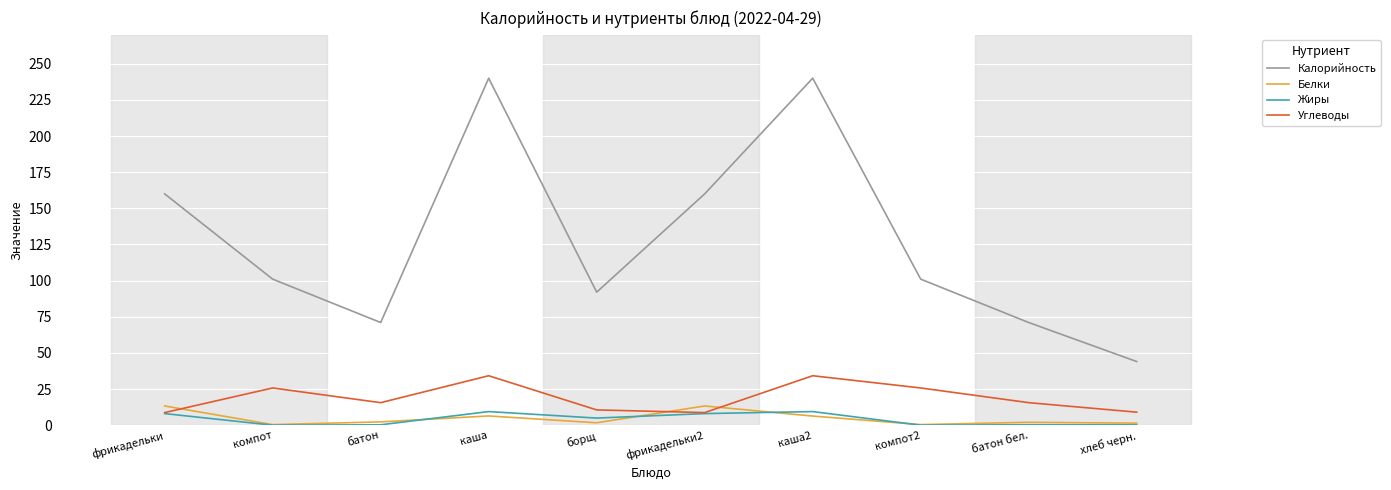

Rank the series at каша from highest to lowest value.

Калорийность, Углеводы, Жиры, Белки